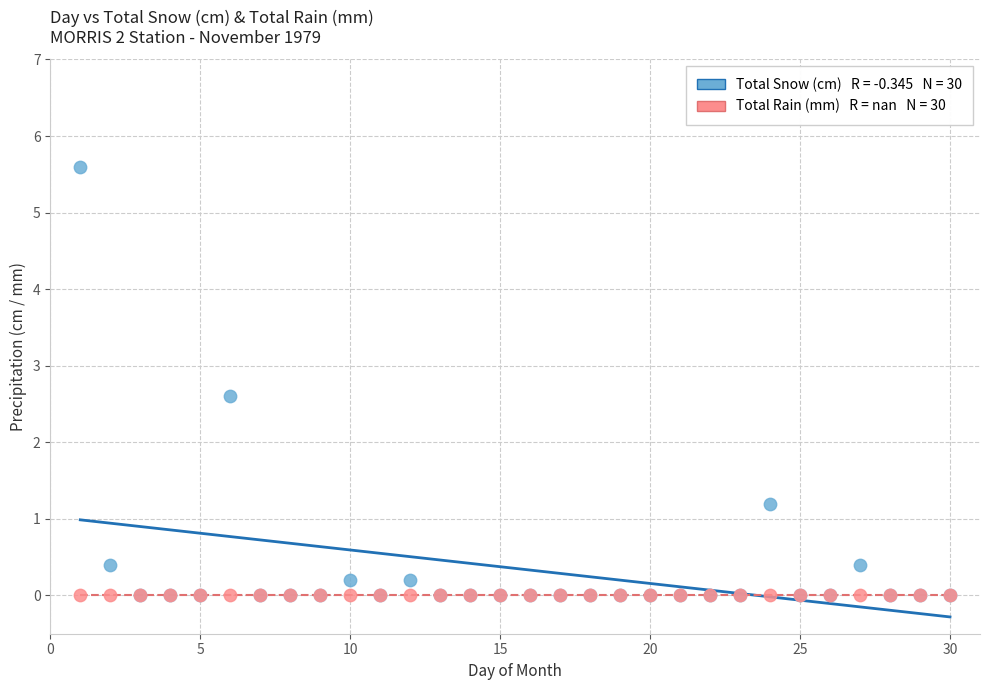

Across all series, what Y value is closest to 2?

2.6